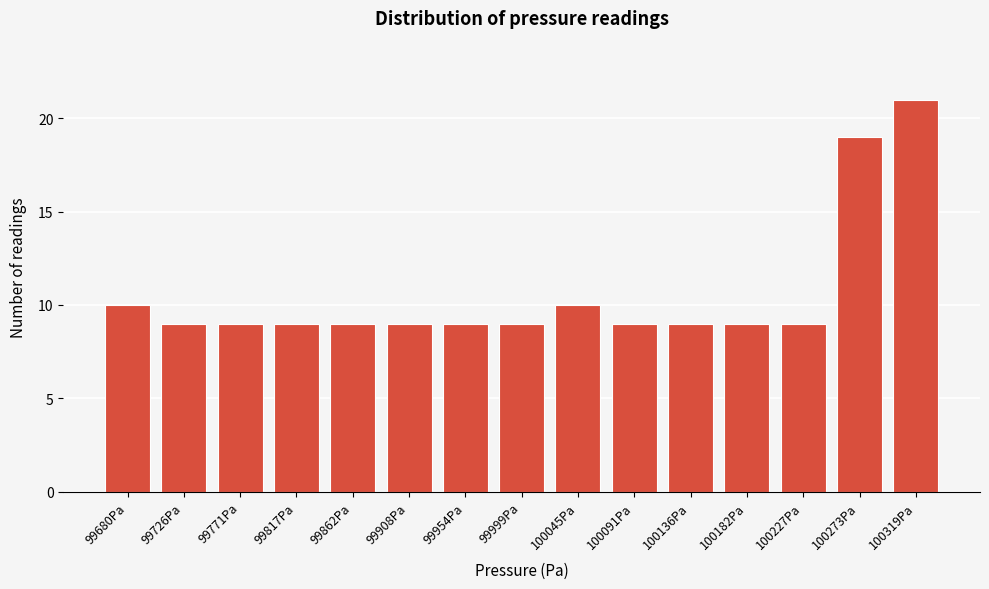

Reading right to left, transcribe all the data shown in this chart.

100319Pa=21	100273Pa=19	100227Pa=9	100182Pa=9	100136Pa=9	100091Pa=9	100045Pa=10	99999Pa=9	99954Pa=9	99908Pa=9	99862Pa=9	99817Pa=9	99771Pa=9	99726Pa=9	99680Pa=10